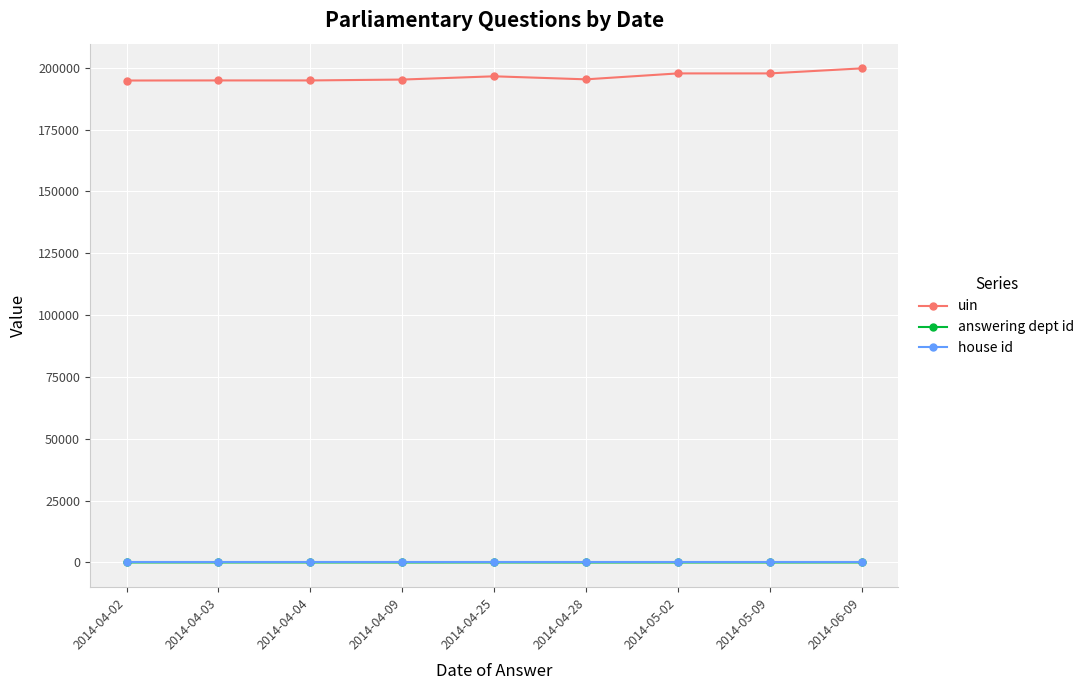

What is the difference between the maximum and second lowest values in the uin series?

4876